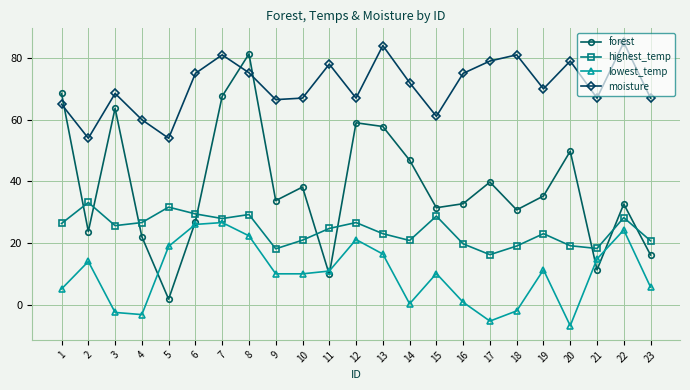

How many distinct data groups are displayed?

4